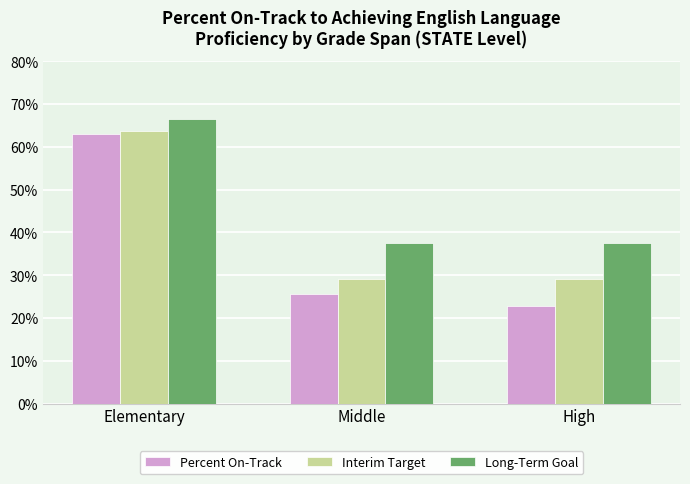

List the series in order of their peak value, lowest first.

Percent On-Track, Interim Target, Long-Term Goal